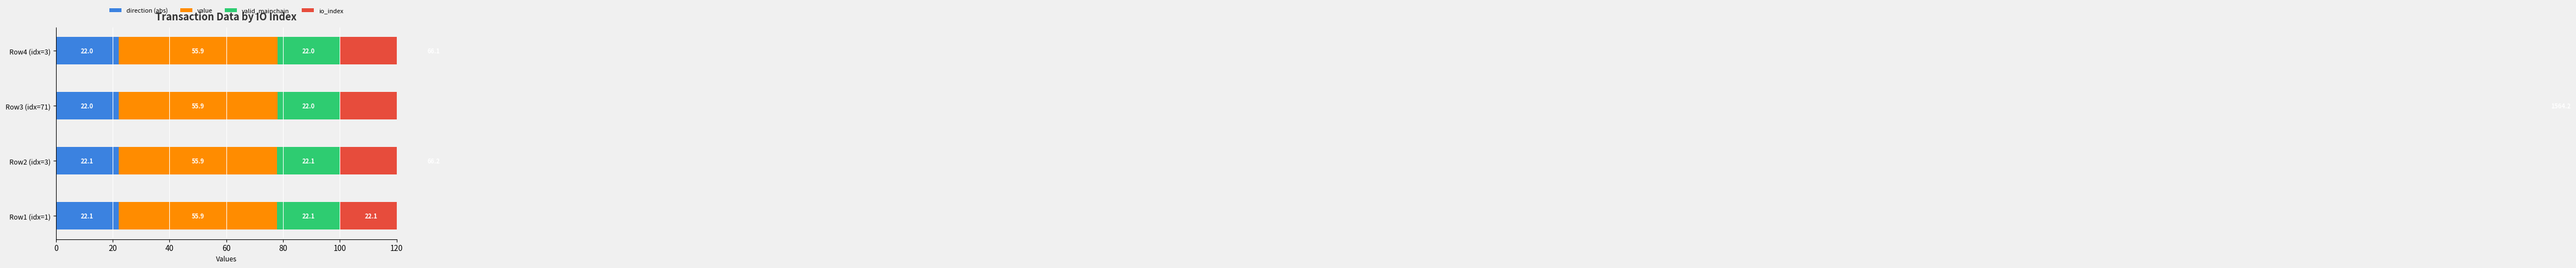

Which series has the largest total across all categories?

io_index